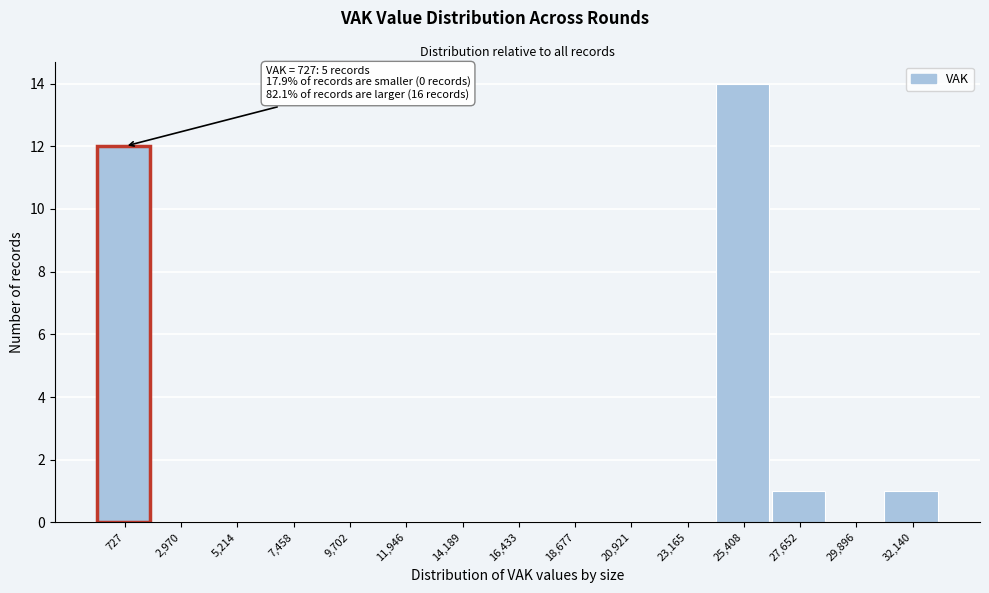

Reading right to left, what are all the values shown in this chart?

32,140=1	29,896=0	27,652=1	25,408=14	23,165=0	20,921=0	18,677=0	16,433=0	14,189=0	11,946=0	9,702=0	7,458=0	5,214=0	2,970=0	727=12